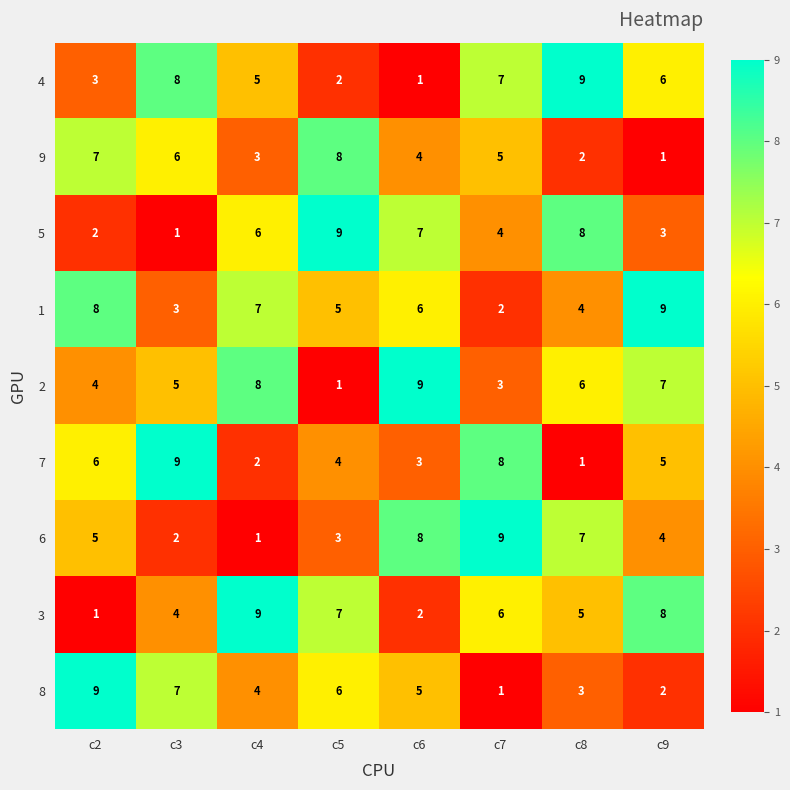

Between c3 and c7, which series saw the biggest shift?

6